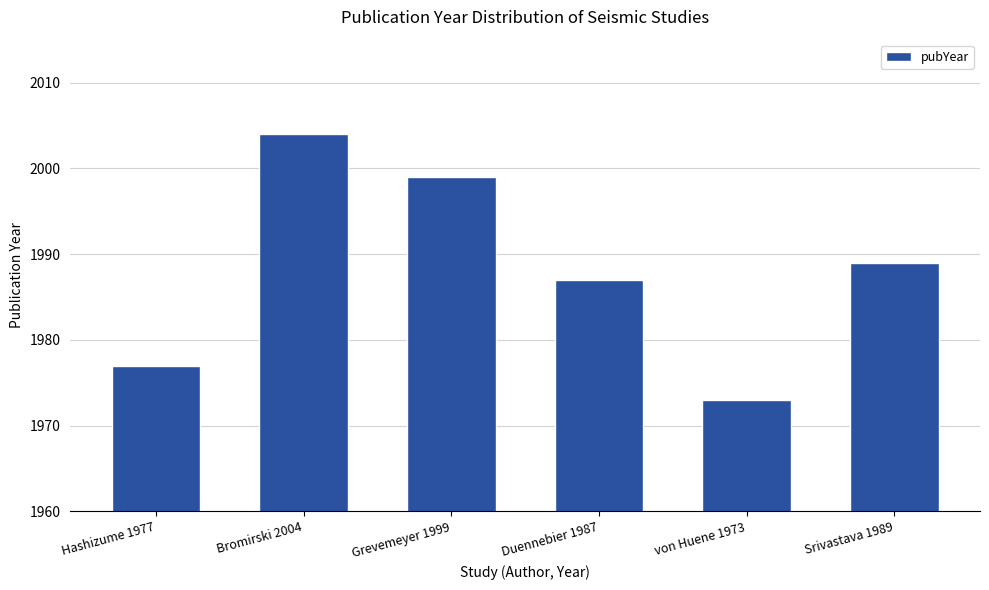

What is the smallest value displayed?

1973